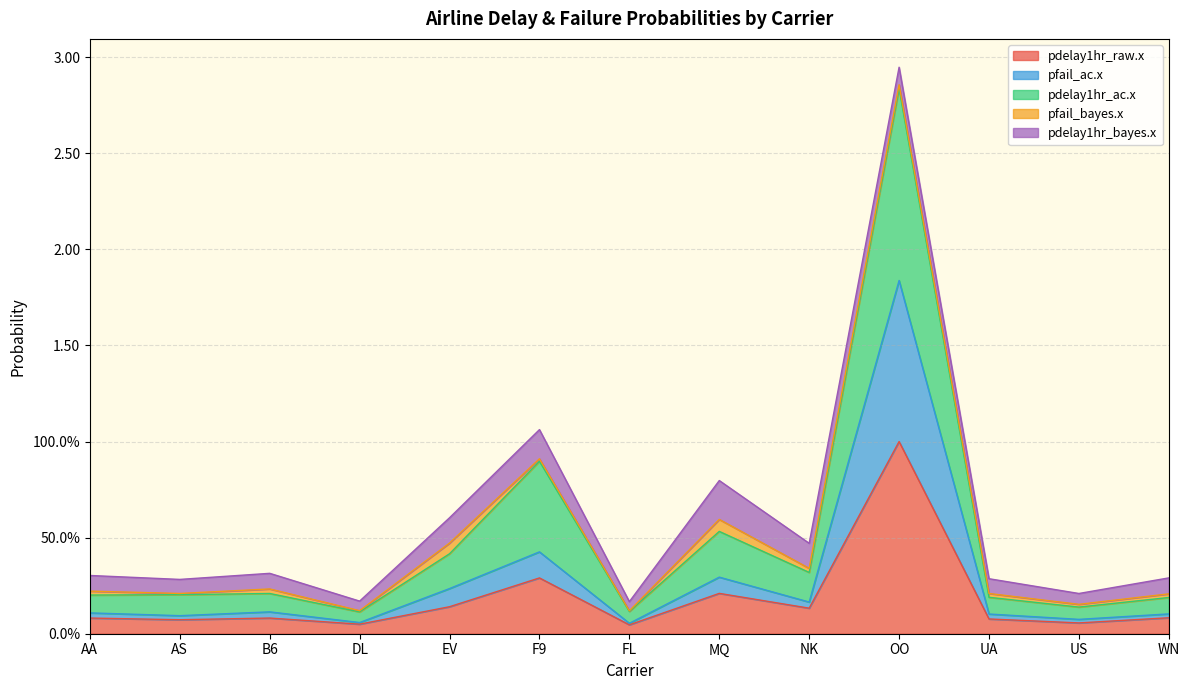

True or false: pdelay1hr_raw.x and pfail_ac.x cross at least once.

False